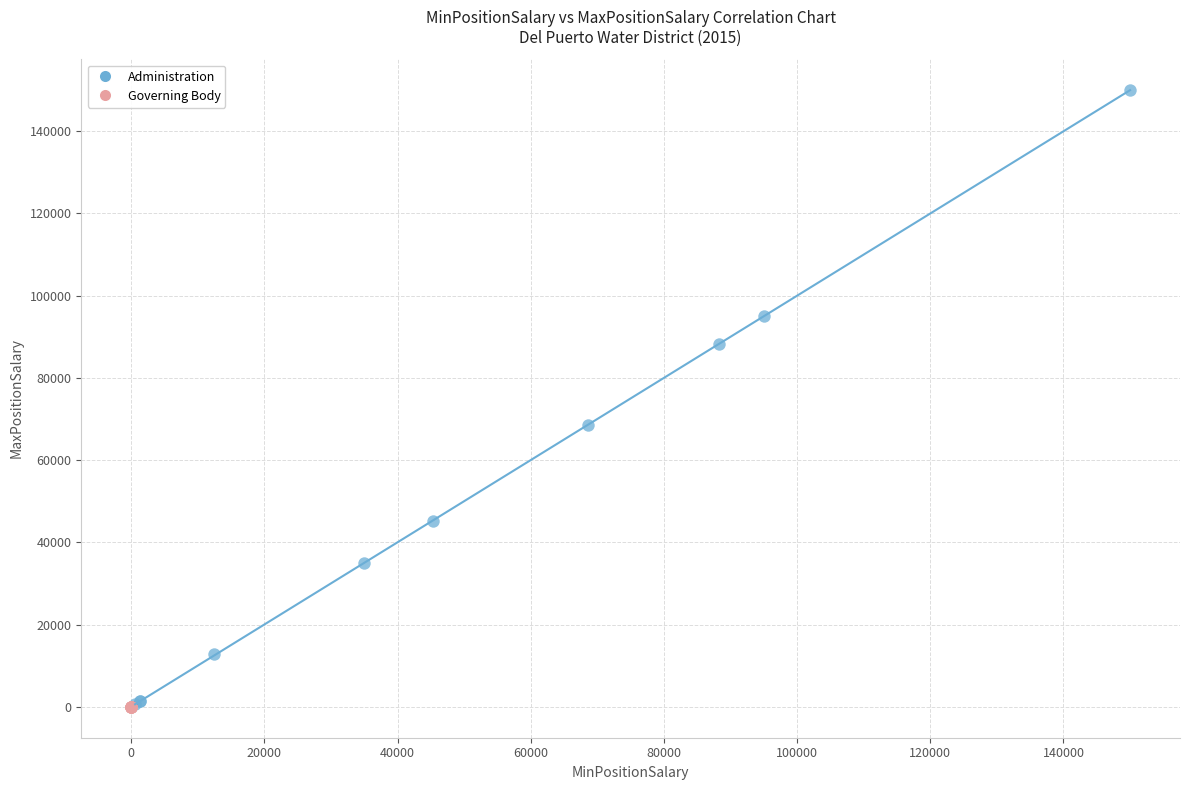

Which series contains the highest Y value?

Administration